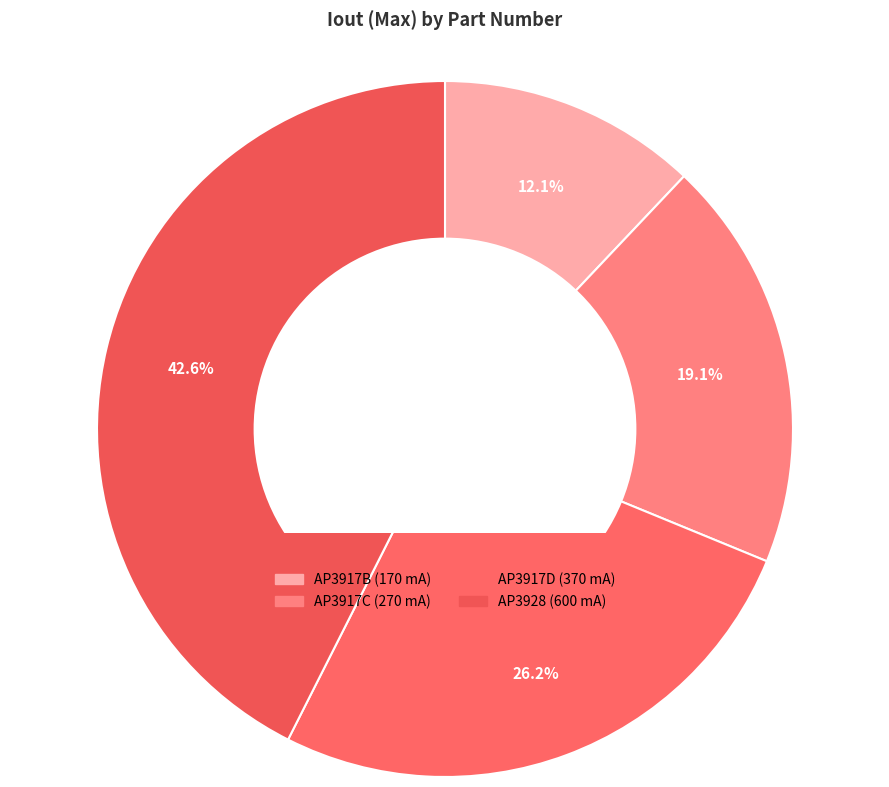

Which slice is the smallest?

AP3917B